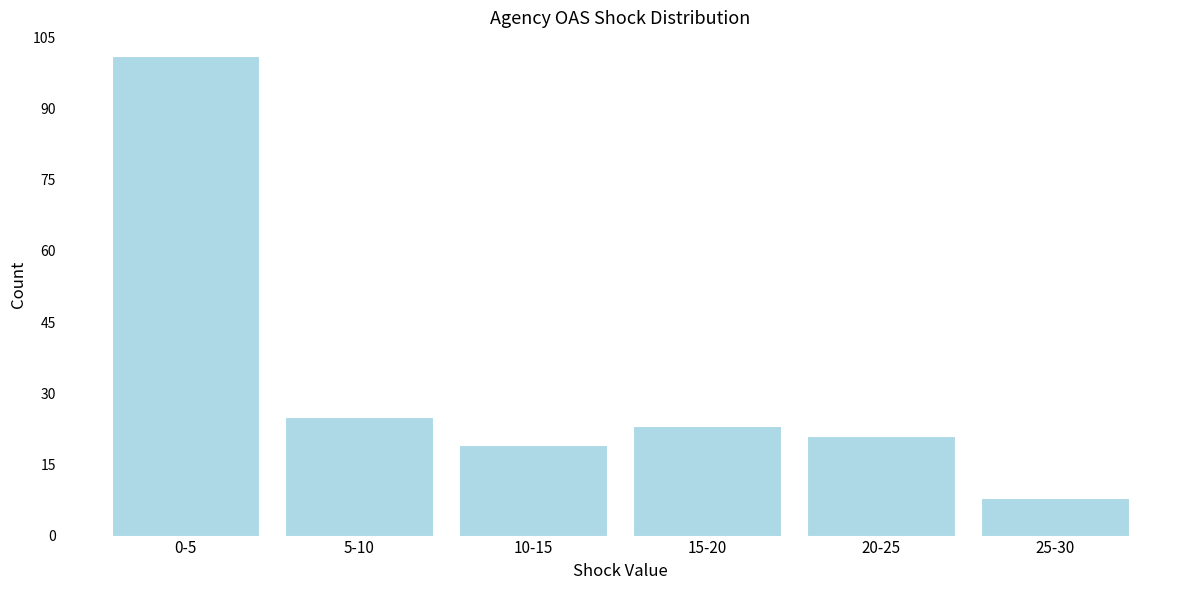

Reading left to right, extract all data points from this chart.

101	25	19	23	21	8